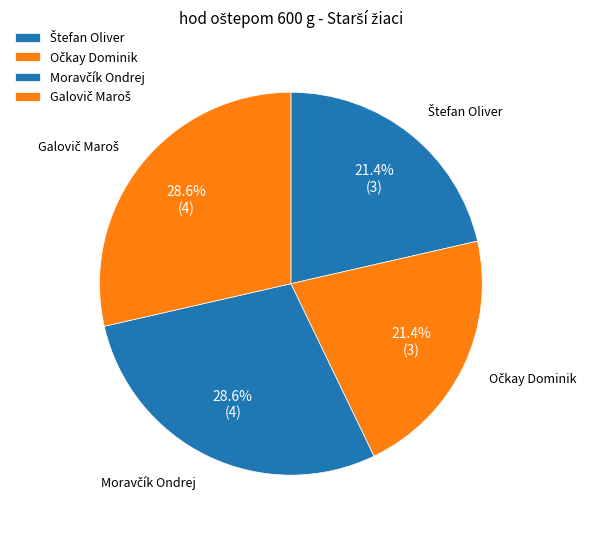

To the nearest percent, what percentage of the pie is Galovič Maroš?

29%